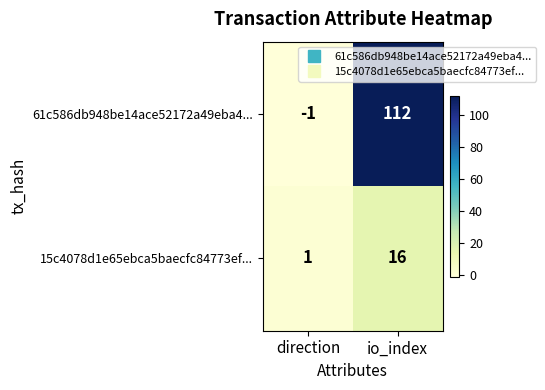

How many data points does each series have?

2